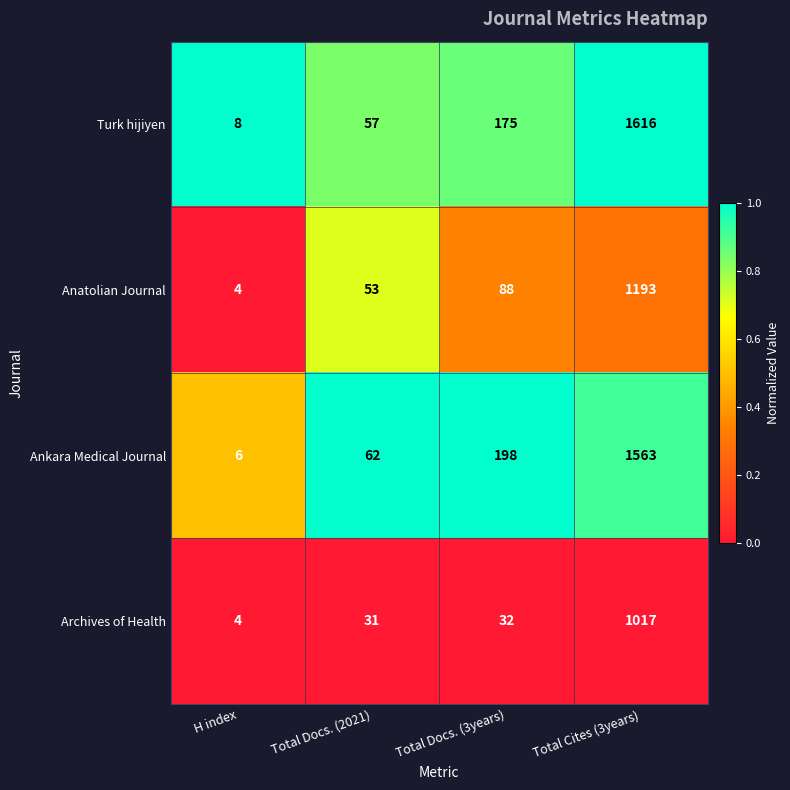

What is the approximate value of Ankara Medical Journal at H index?

6